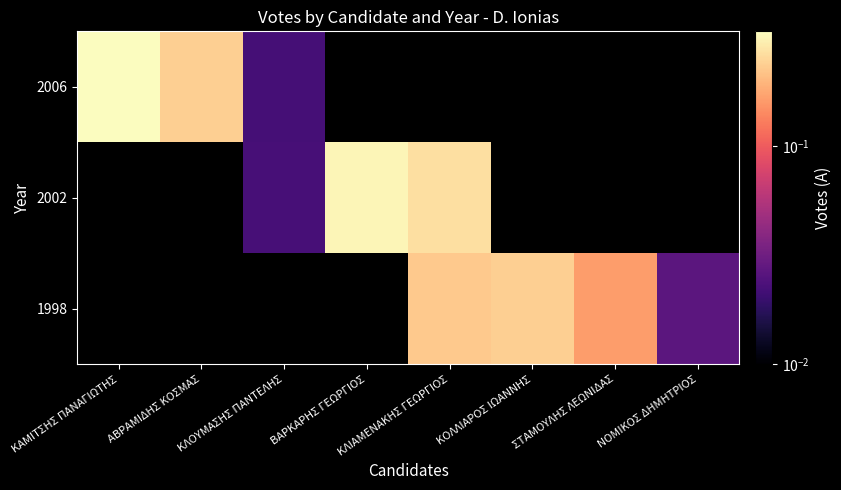

How many data points does each series have?

8